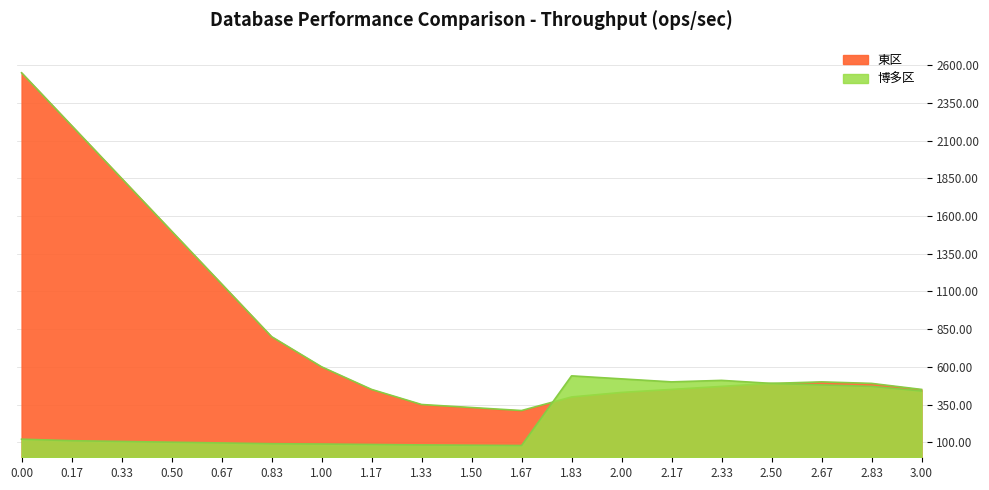

How many values are below 110?

9